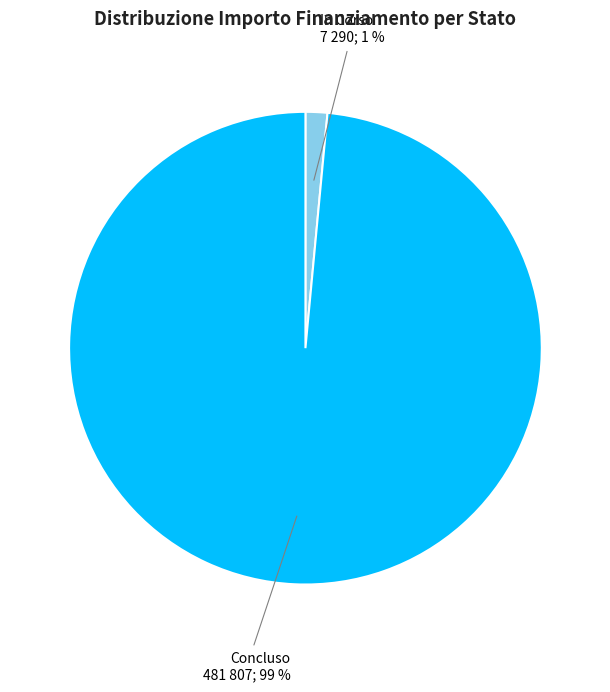

Which slice represents more than half of the pie?

Concluso